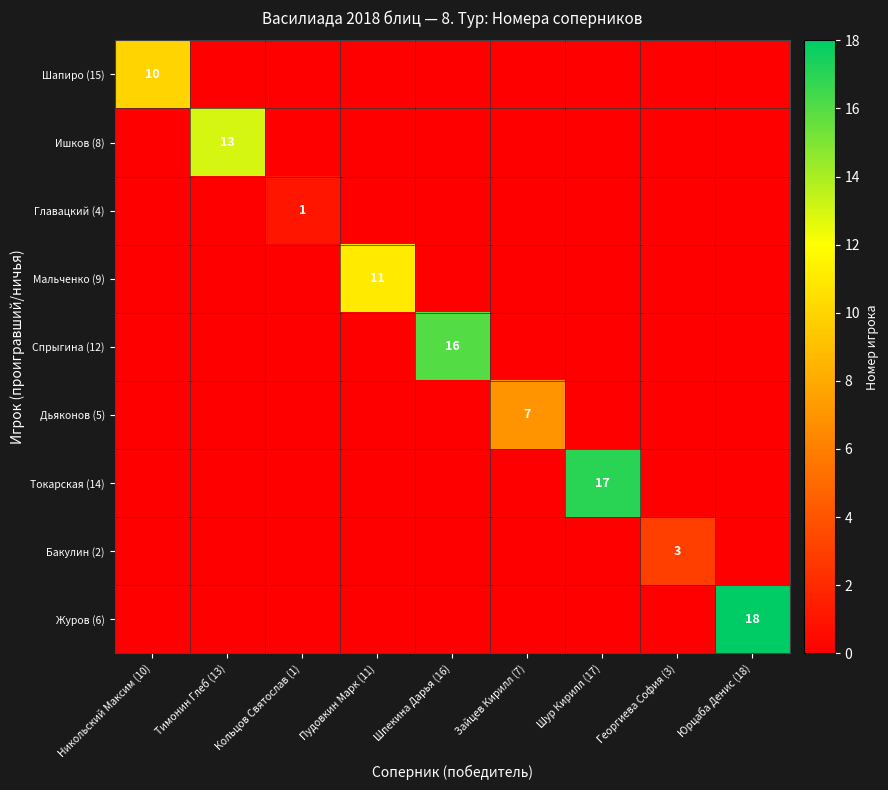

Count the Бакулин (2) values in the range 0 to 1.

8